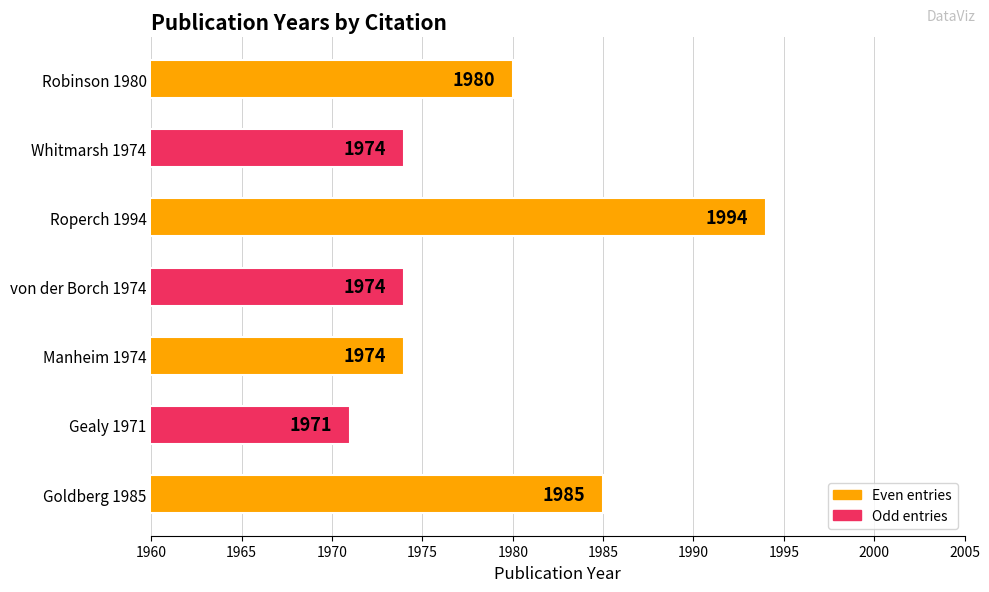

What is the average value?

1979